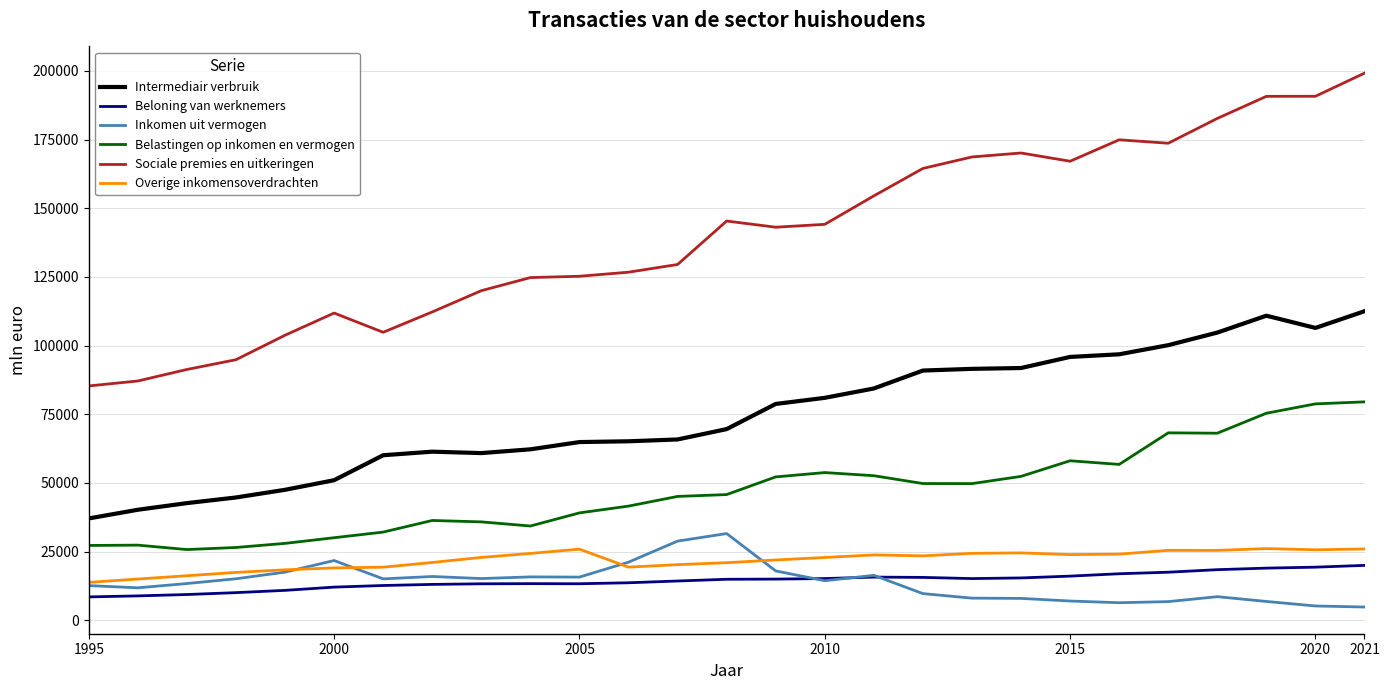

What is the smallest value displayed?

4834